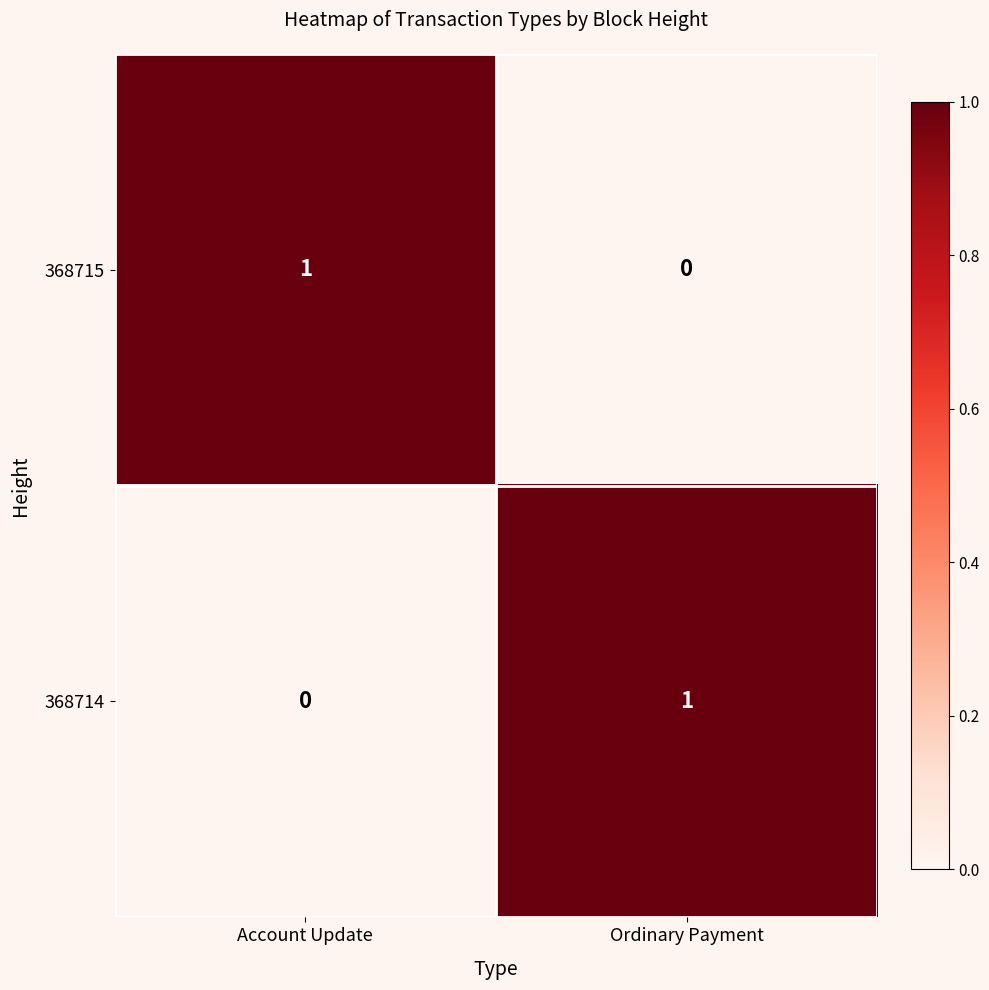

Is it true that 368714 equals 0 at Account Update?

True